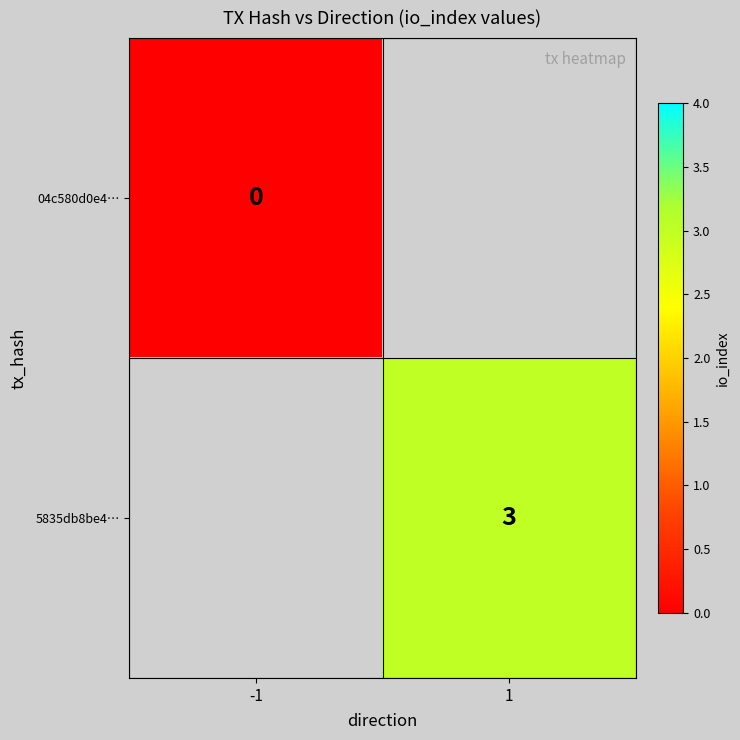

Rank the series at -1 from highest to lowest value.

04c580d0e4…, 5835db8be4…